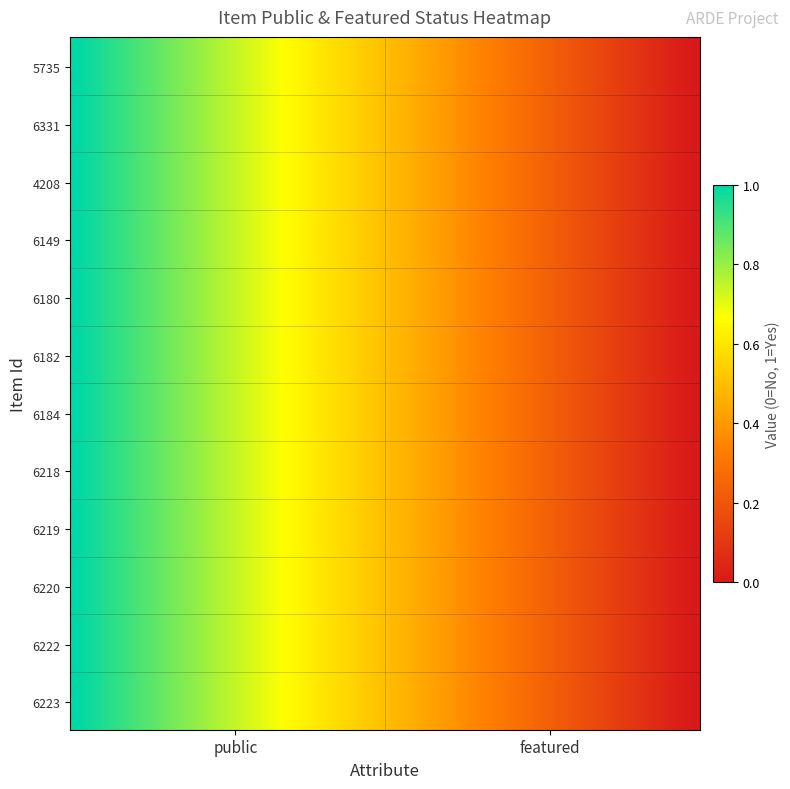

At how many categories does at least one series exceed 0?

1